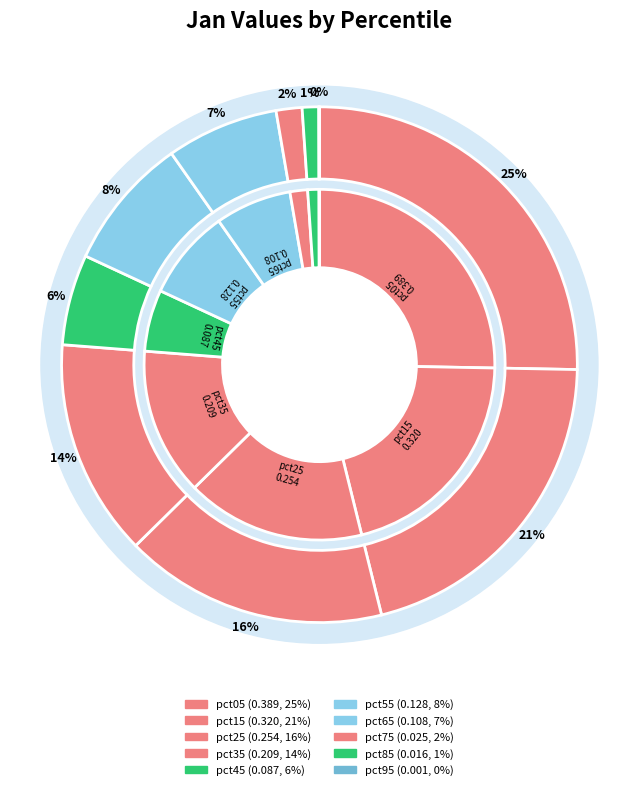

To the nearest percent, what is the difference between the largest and smallest slice percentages?

25%